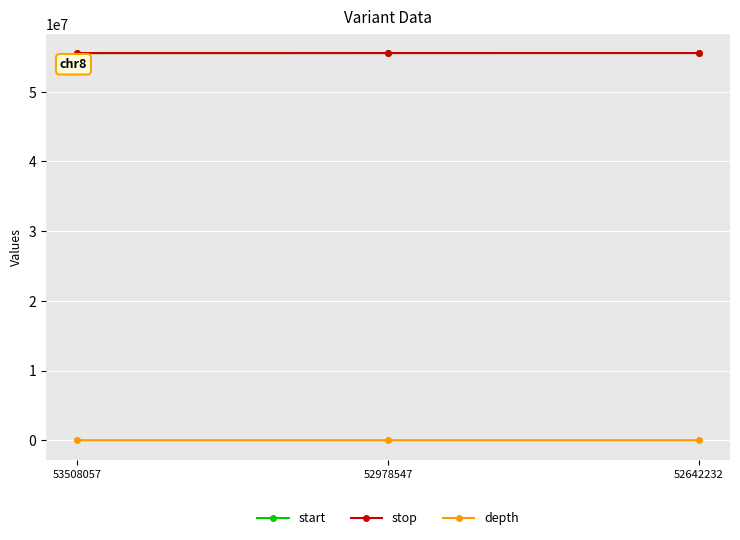

What is the minimum value for stop?

55535447